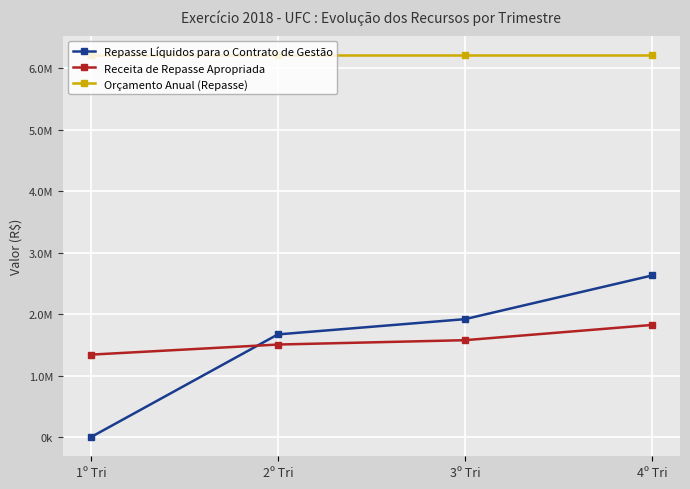

Where is Receita de Repasse Apropriada nearest to the value 1584181?

3º Tri